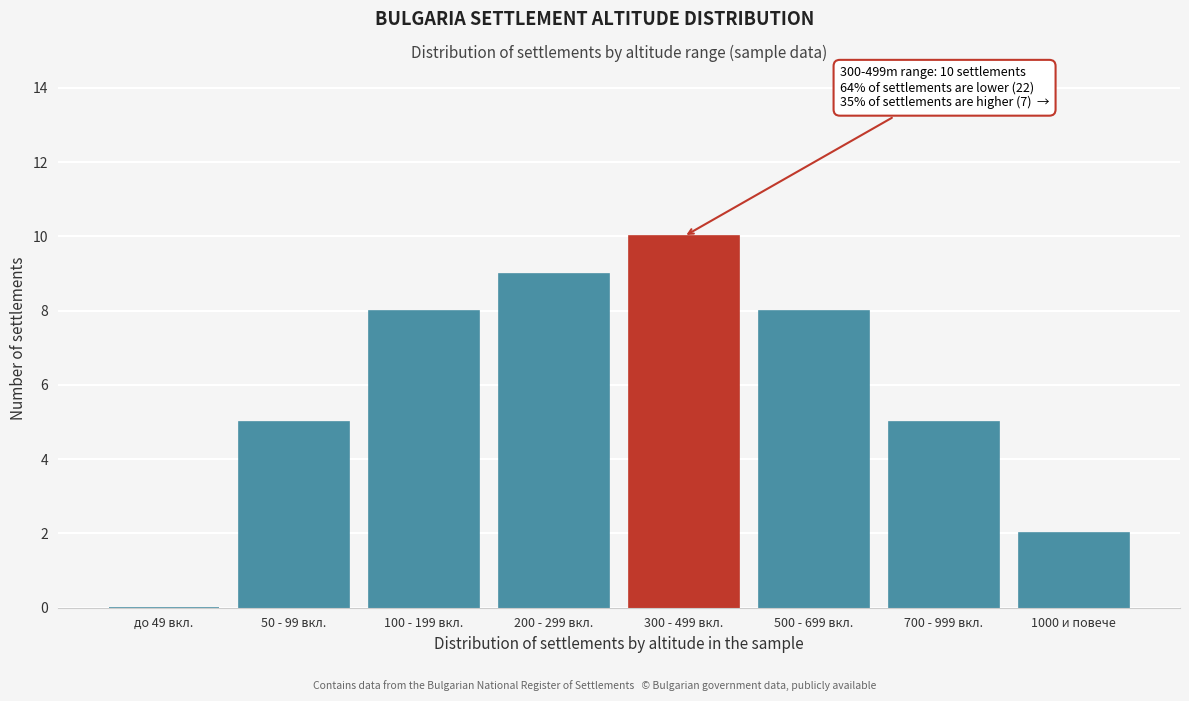

Reading right to left, extract all data points from this chart.

1000 и повече=2	700 - 999 вкл.=5	500 - 699 вкл.=8	300 - 499 вкл.=10	200 - 299 вкл.=9	100 - 199 вкл.=8	50 - 99 вкл.=5	до 49 вкл.=0